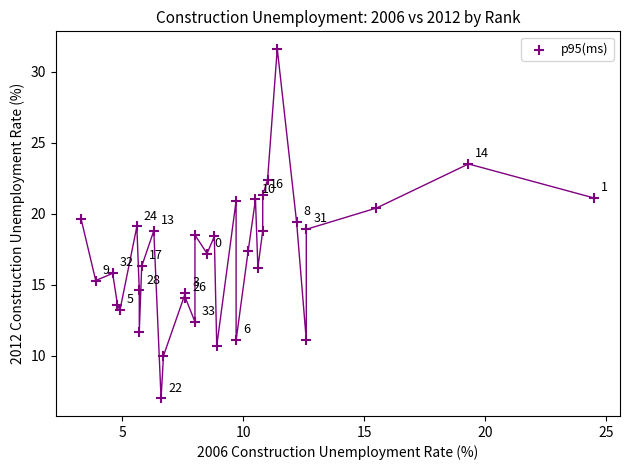

What is the range of X values (max minus min)?

21.2